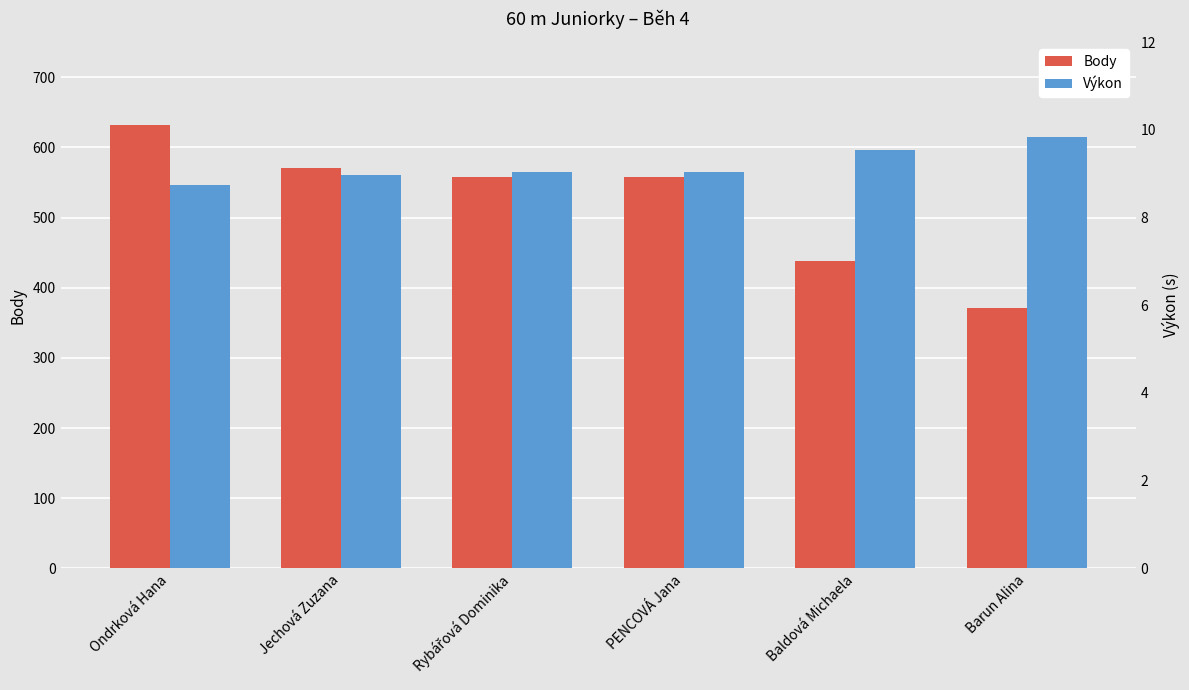

List the labels in order of Body value, smallest first.

Barun Alina, Baldová Michaela, Rybářová Dominika, PENCOVÁ Jana, Jechová Zuzana, Ondrková Hana